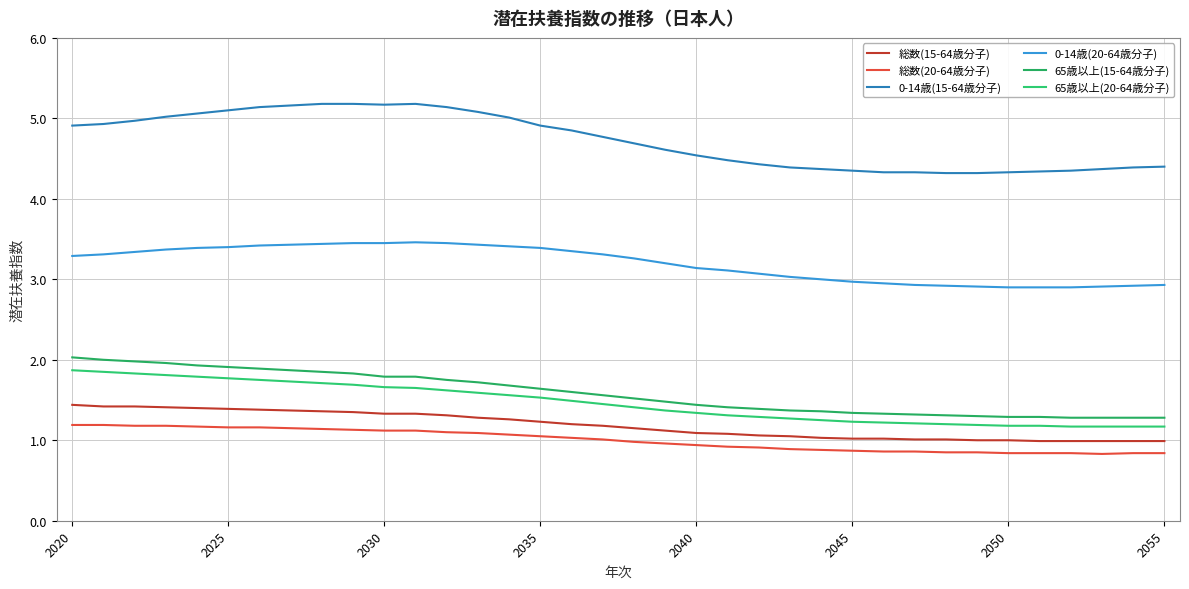

How many distinct data groups are displayed?

6